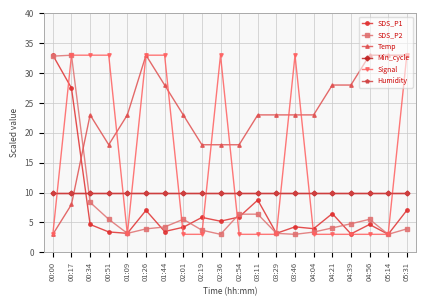

Which series changed the most between 02:54 and 04:56?

Temp